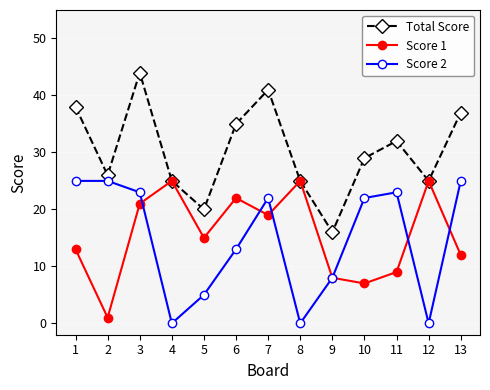

How many lines are shown in the chart?

3